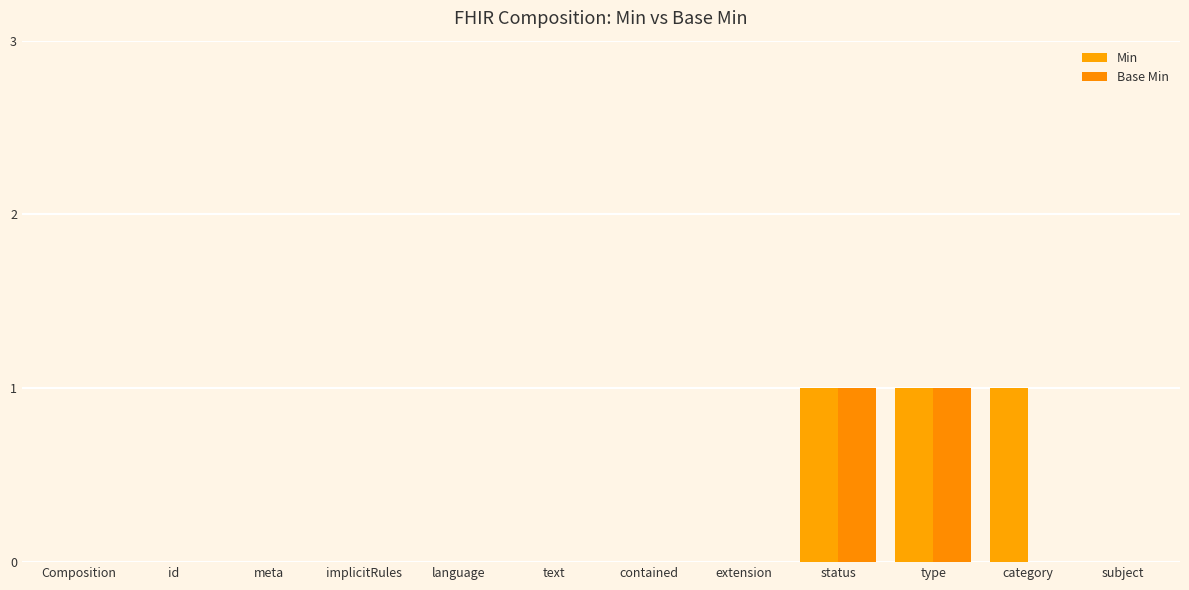

True or false: Min has a value of 0 at language.

True